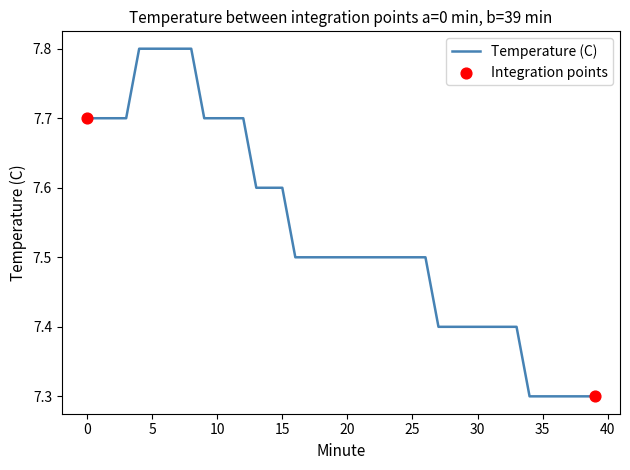

What is the difference between the maximum and minimum values?

0.5